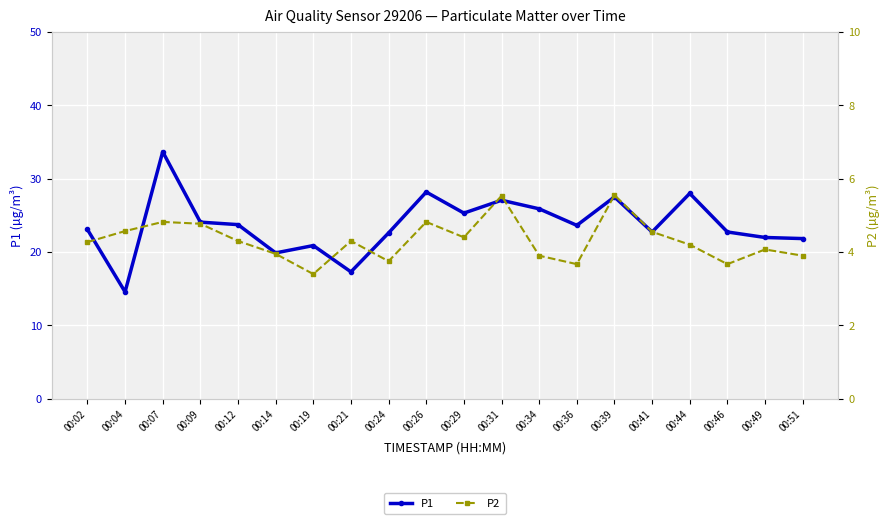

At which category is the sum across all series the highest?

00:07